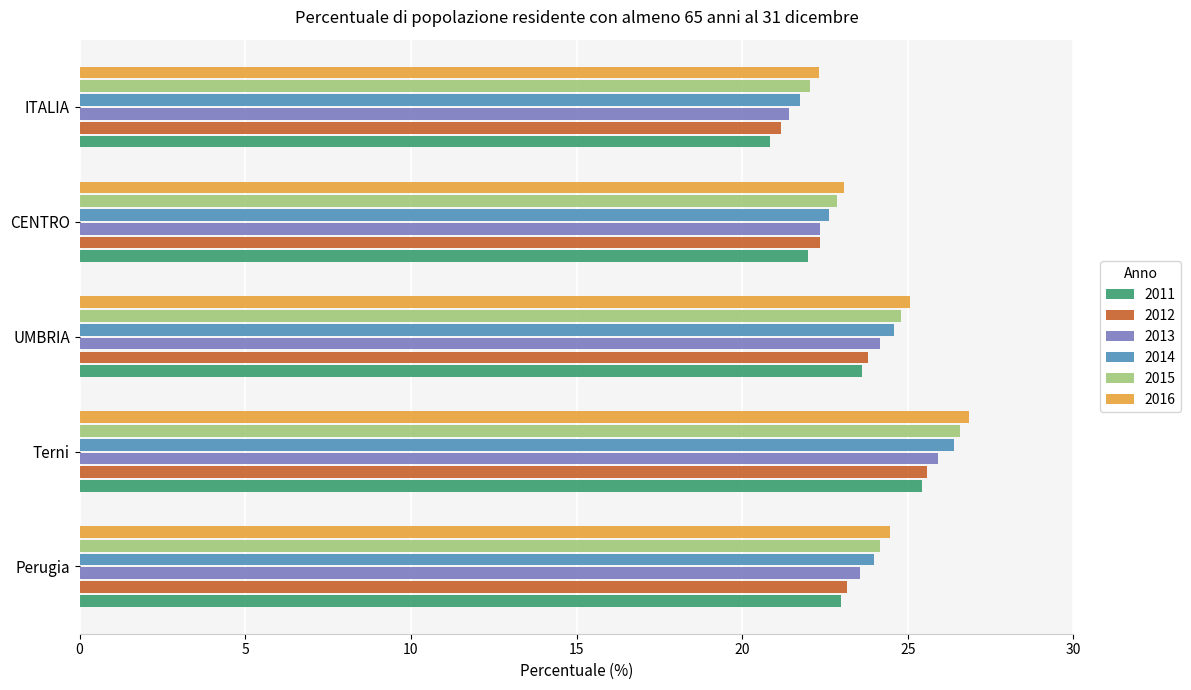

Rank the categories by 2013 value from highest to lowest.

Terni, UMBRIA, Perugia, CENTRO, ITALIA